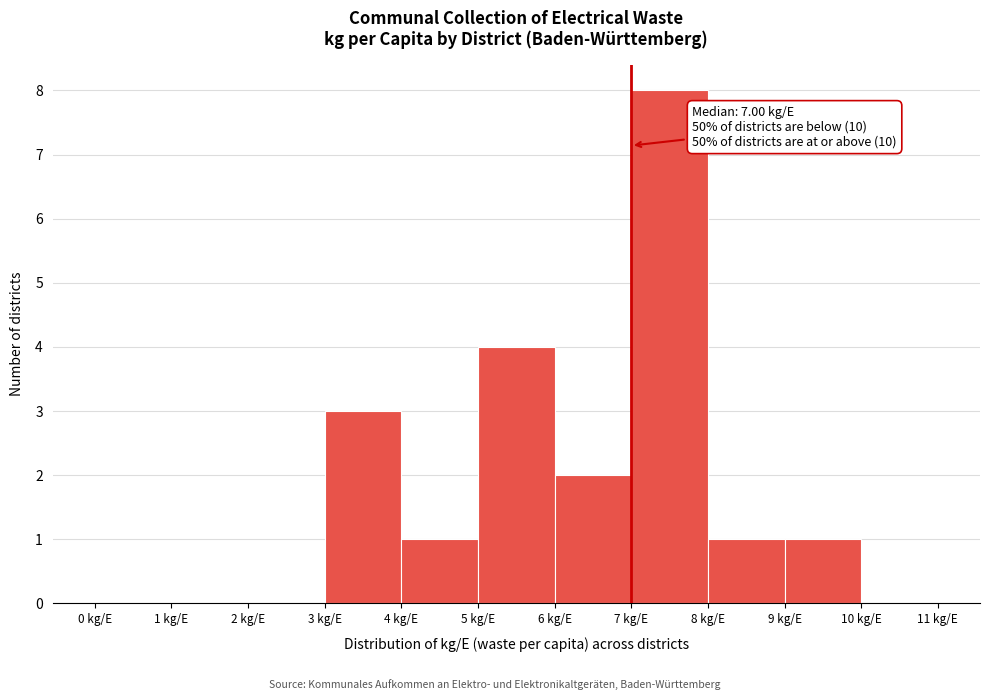

Which range on the x-axis has the tallest bar?

7 to 8